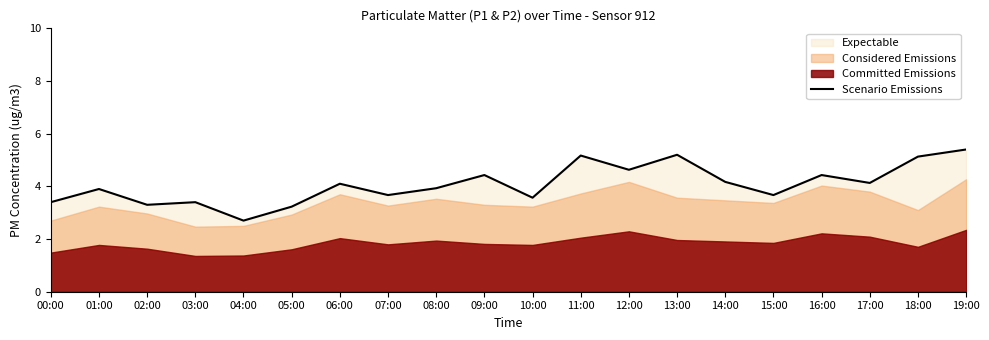

Rank the categories by value from lowest to highest.

04:00, 05:00, 02:00, 00:00, 03:00, 10:00, 07:00, 15:00, 01:00, 08:00, 06:00, 17:00, 14:00, 09:00, 16:00, 12:00, 18:00, 11:00, 13:00, 19:00